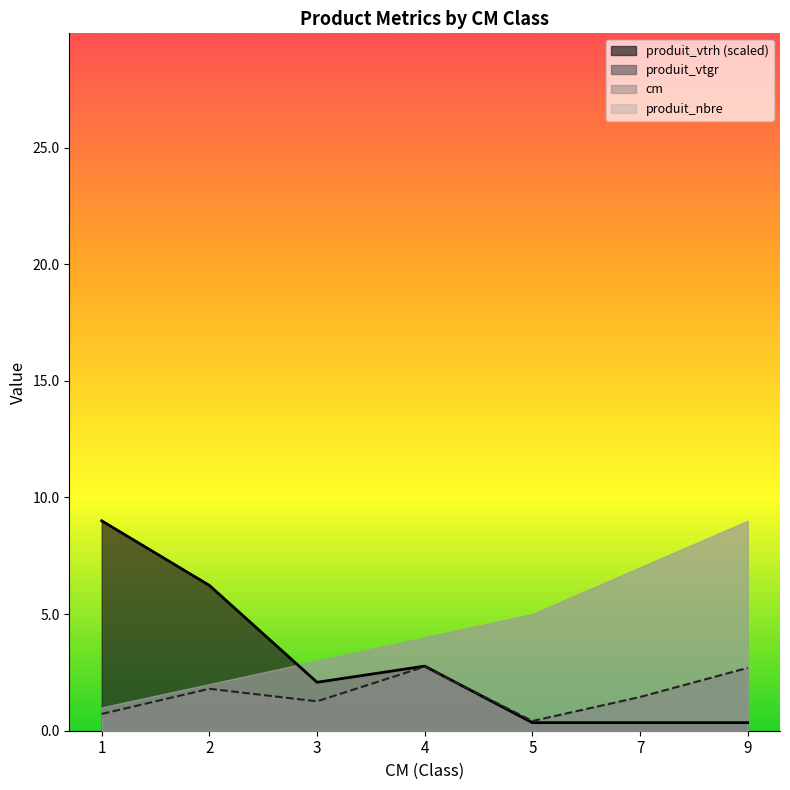

Is the value of produit_vtrh at 9 greater than the value of produit_vtgr at 5?

No